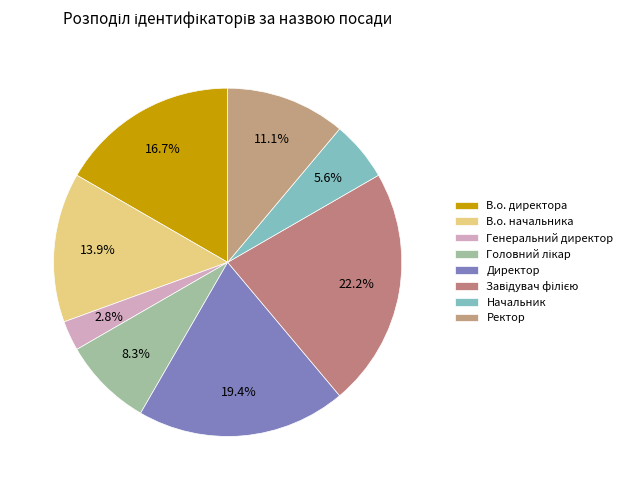

What is the largest slice in the pie chart?

Завідувач філією